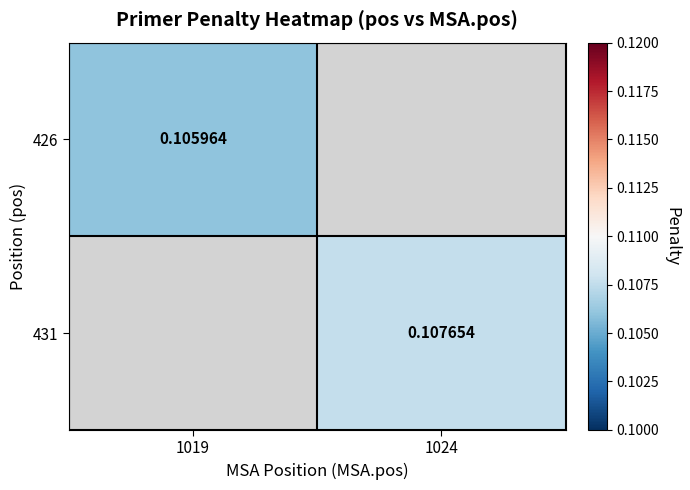

Between 1019 and 1024, which is larger?

1024